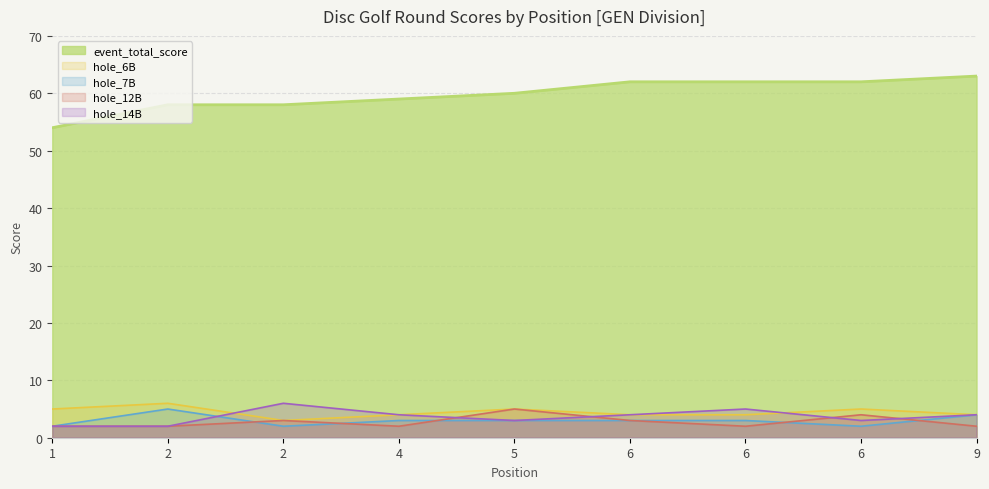

Between 6 and 1, which is larger?

6